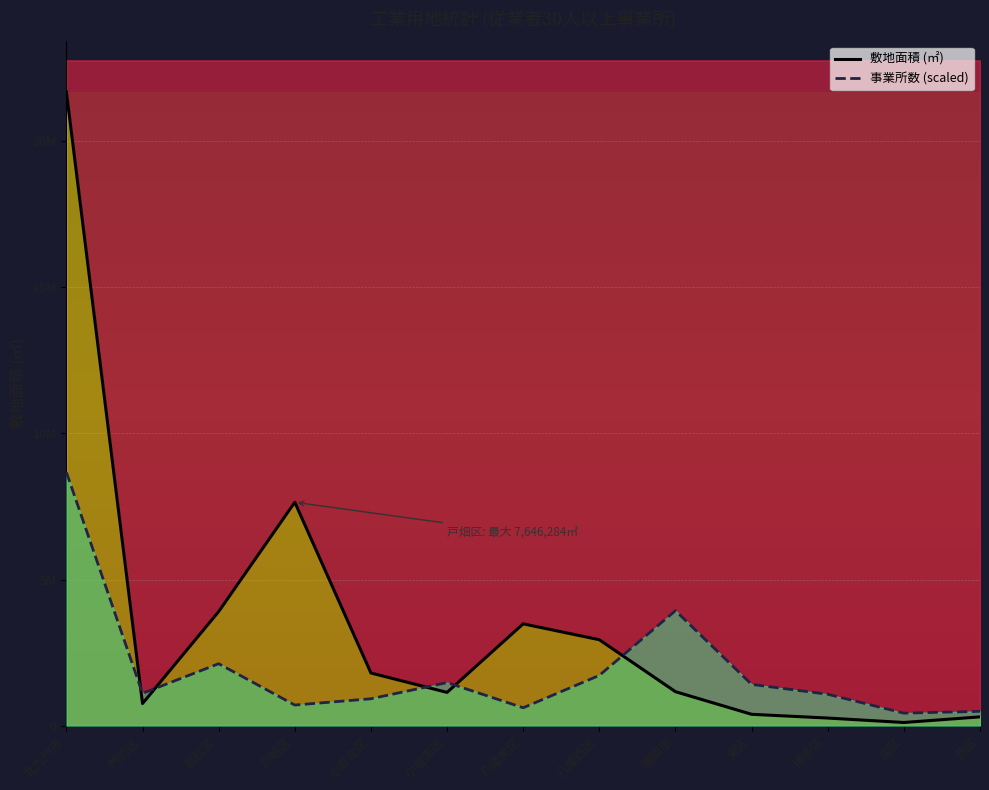

Does the chart have visible grid lines?

Yes